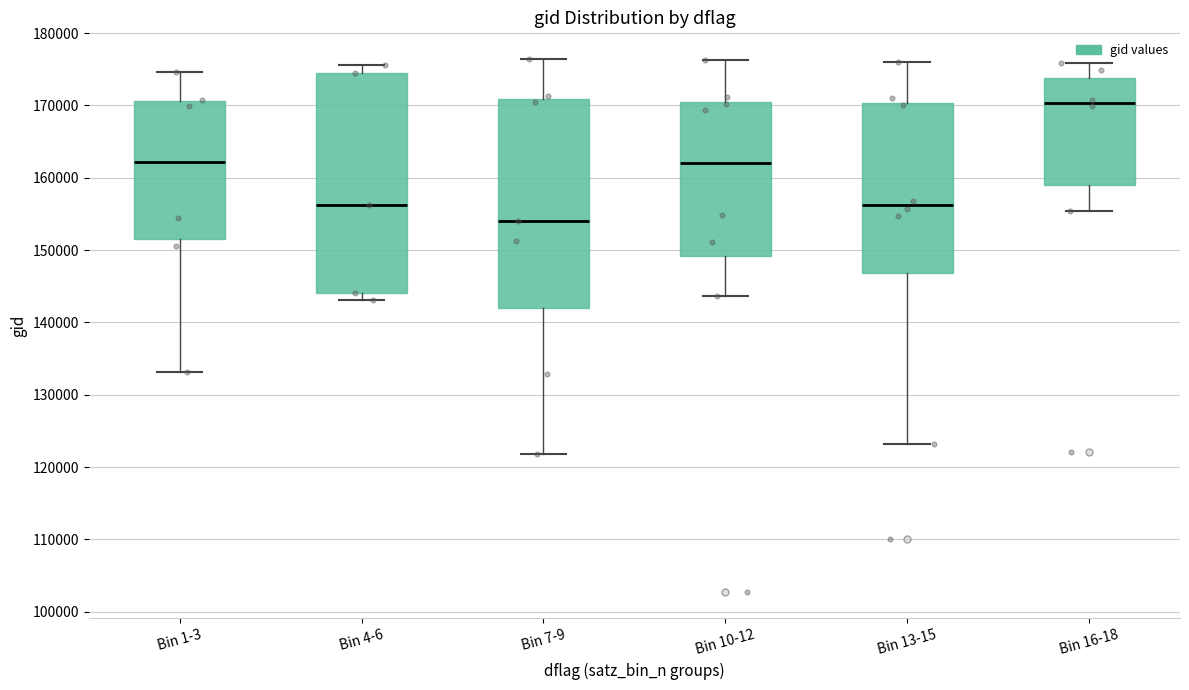

Where is the lower edge of the box for Bin 4-6 on the y-axis? The values are not printed on the chart, so give them approximately, as read against the axis.

144000